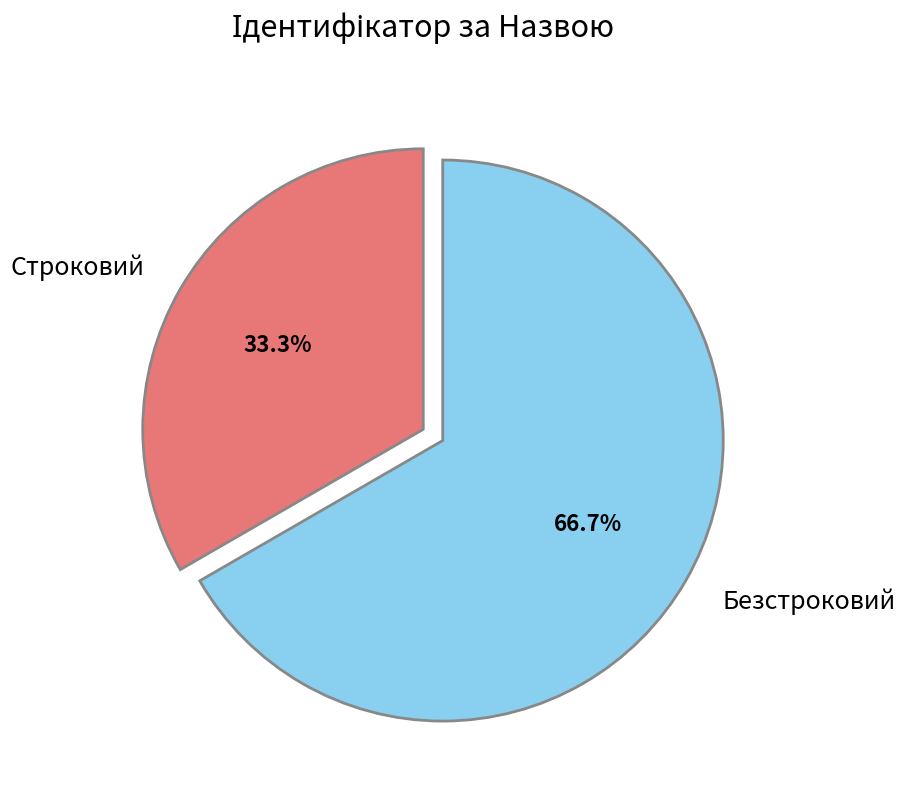

How many slices are in this pie chart?

2